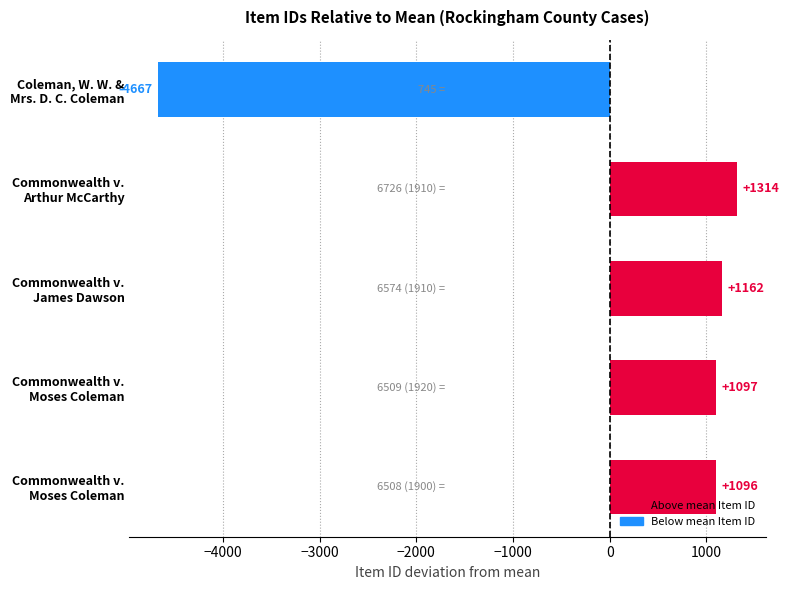

What is the minimum value shown in the chart?

-4667.4